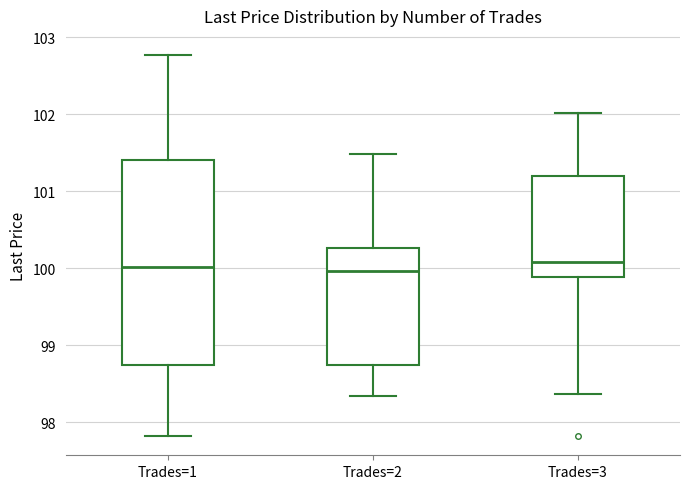

Comparing the boxes themselves (not the whiskers), which one is the tallest?

Trades=1